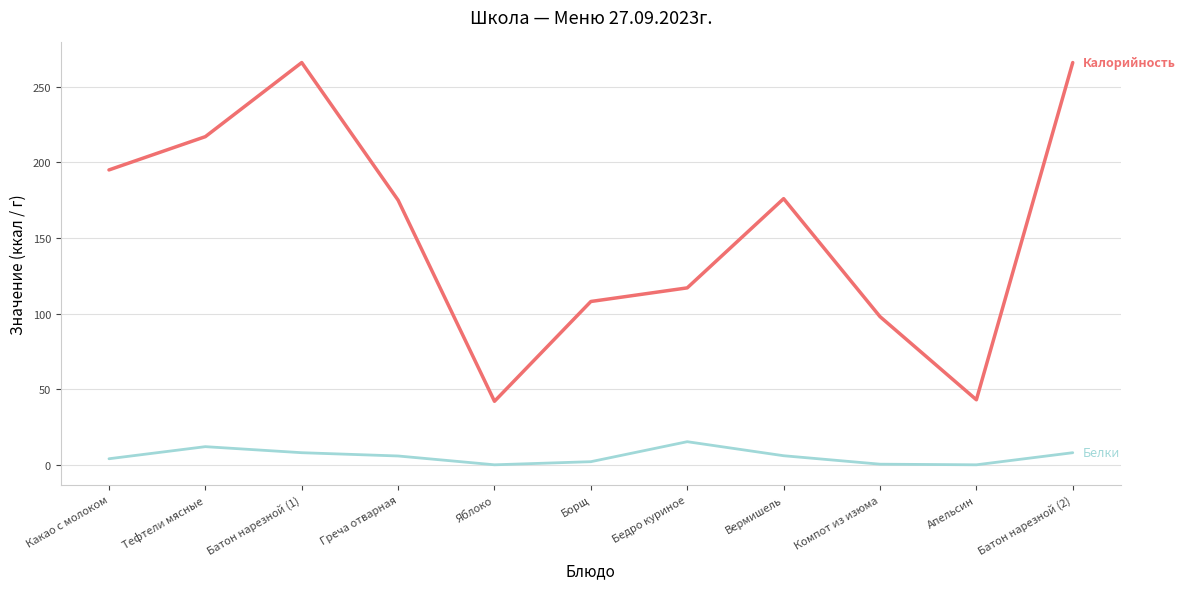

What is the total value across all series at Батон нарезной (1)?

274.0